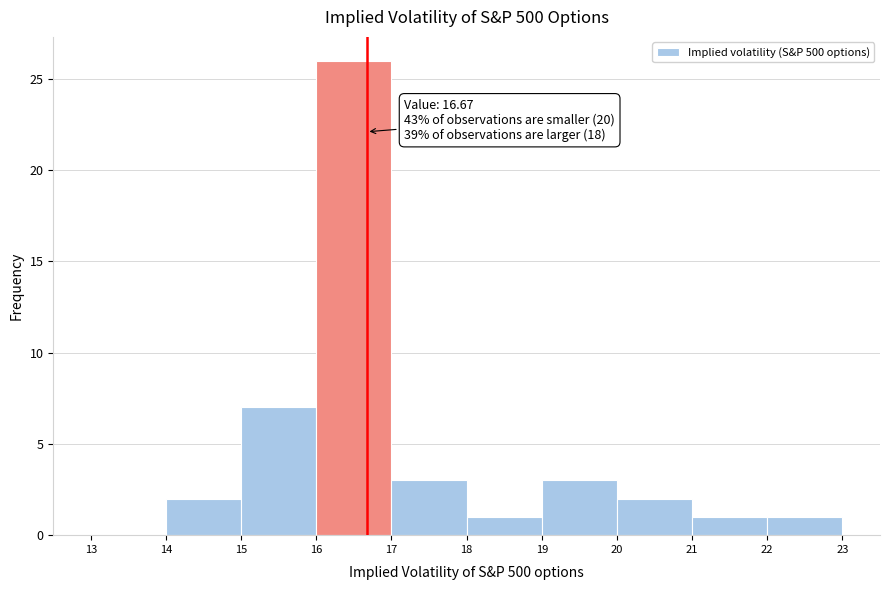

Over which range of the x-axis is the bar tallest?

16 to 17